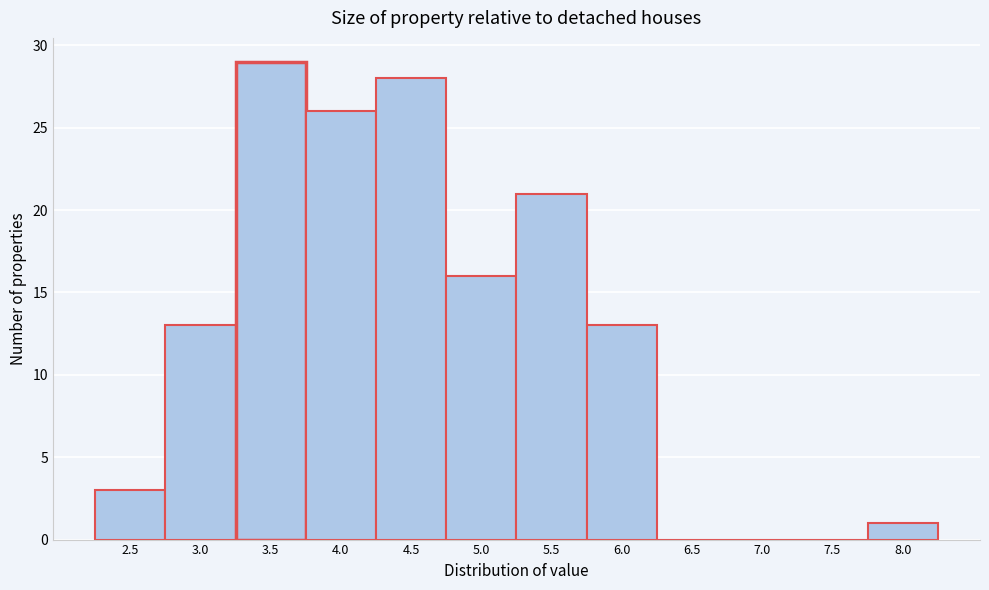

Reading right to left, list all the values displayed in this chart.

8.0=1	7.5=0	7.0=0	6.5=0	6.0=13	5.5=21	5.0=16	4.5=28	4.0=26	3.5=29	3.0=13	2.5=3